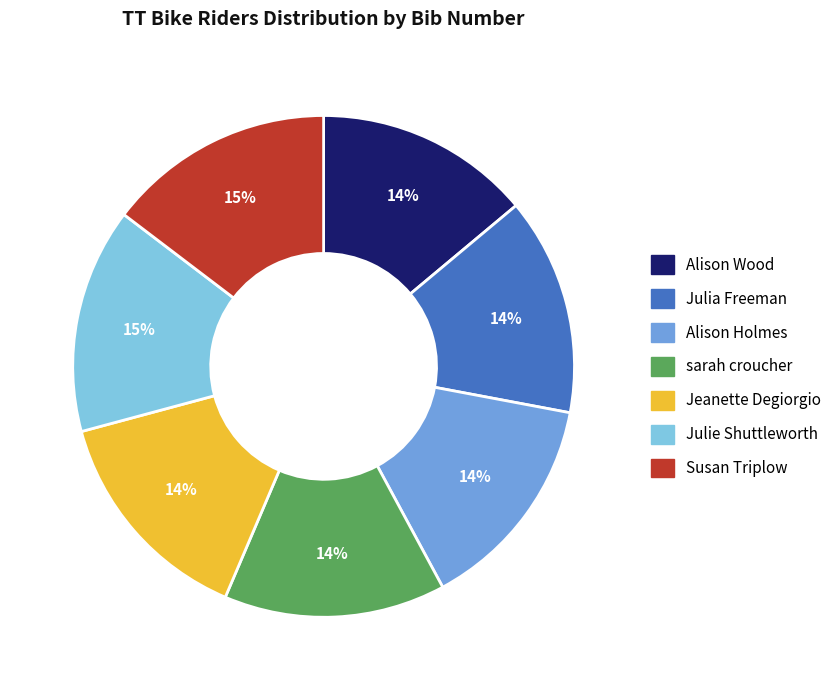

To the nearest percent, what is the average slice percentage?

14%